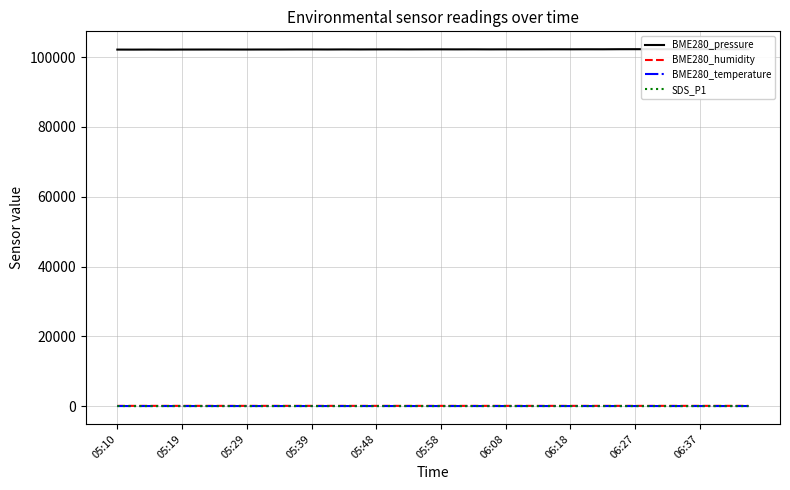

True or false: BME280_temperature has a value of 10.1 at 17.

False